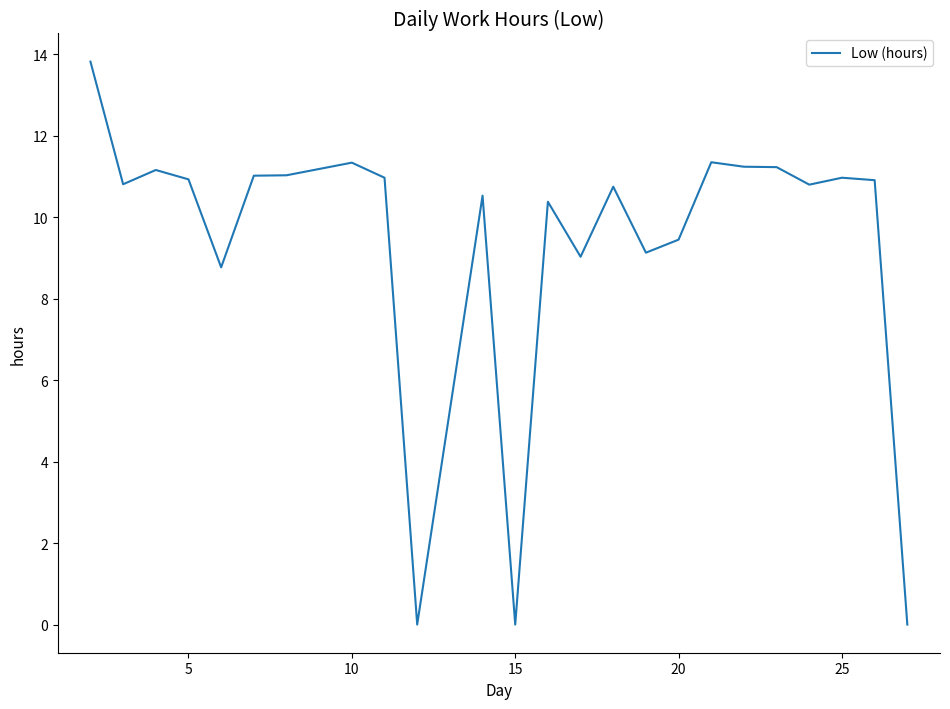

What is the difference between the maximum and minimum values?

13.8